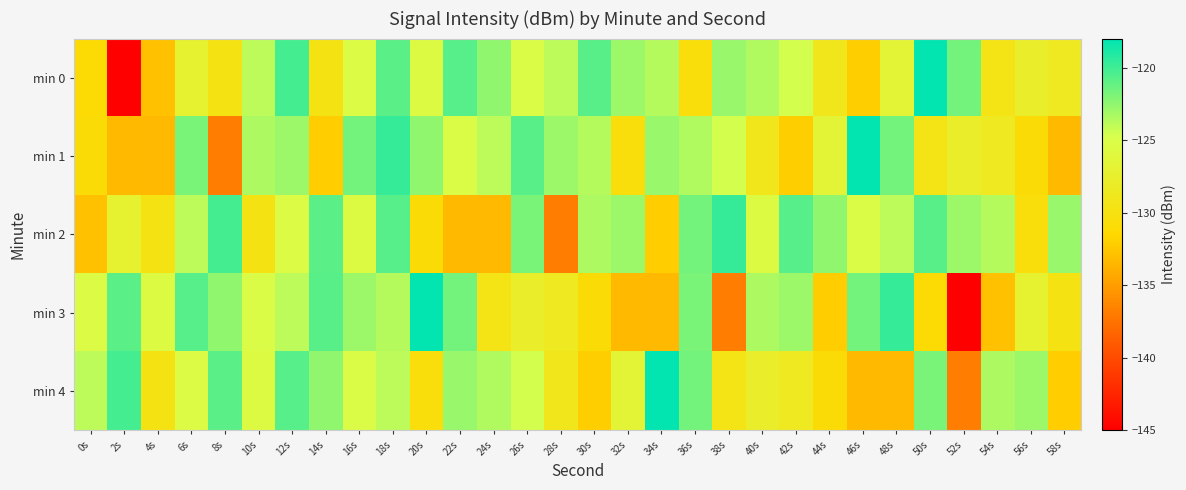

Which series has the widest spread of values?

min 0